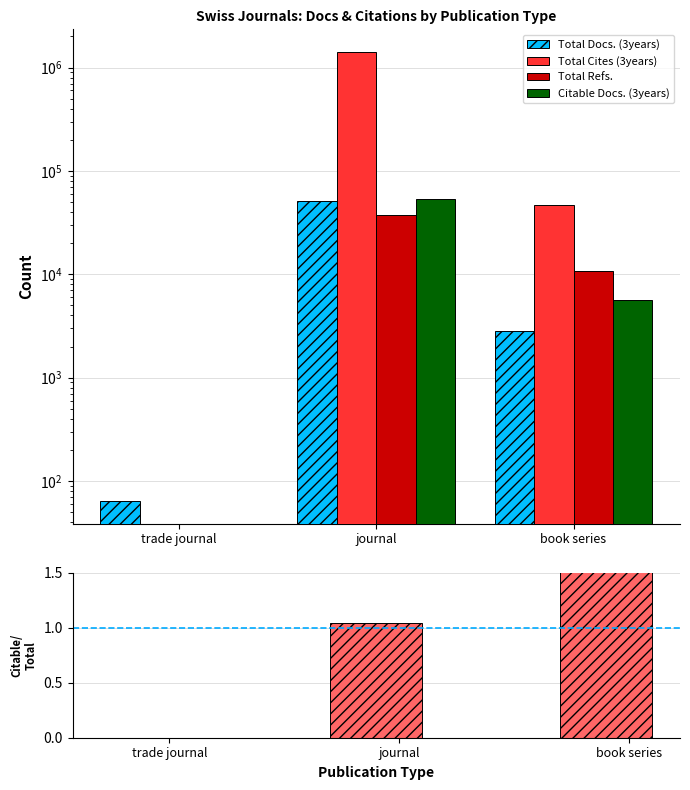

What is the difference between the maximum and minimum values in the Total Docs. (3years) series?

50898.0